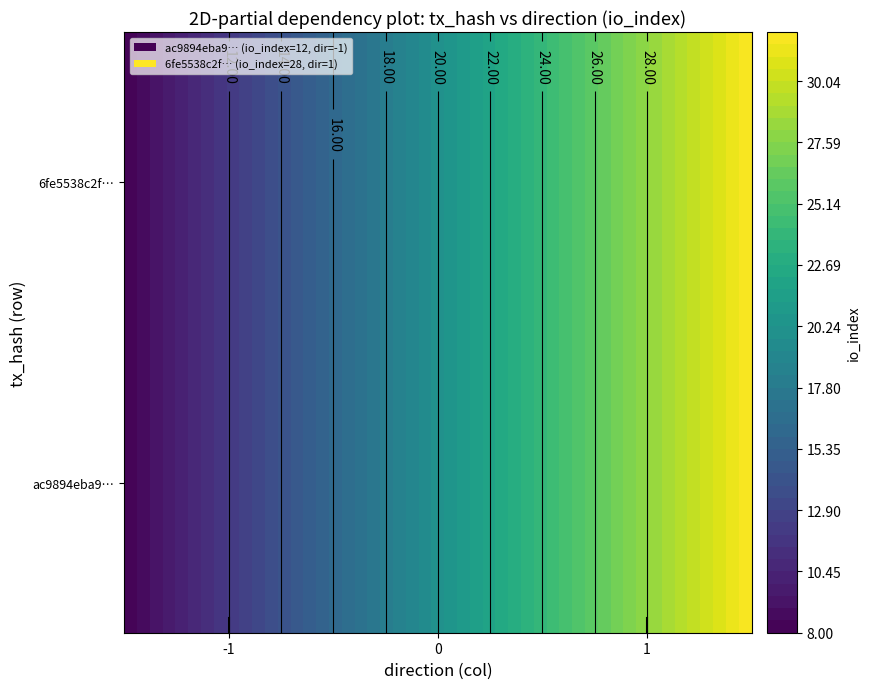

What is the lowest value of the ac9894eba941446042c36fa5686d3e74e24a54b series?

-1